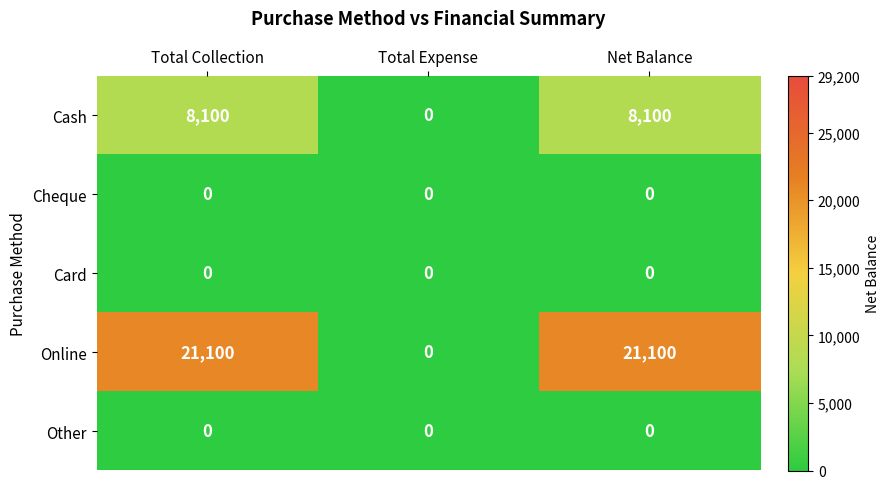

Reading left to right, list all the values displayed in this chart.

Cash: 8100	0	8100
Cheque: 0	0	0
Card: 0	0	0
Online: 21100	0	21100
Other: 0	0	0